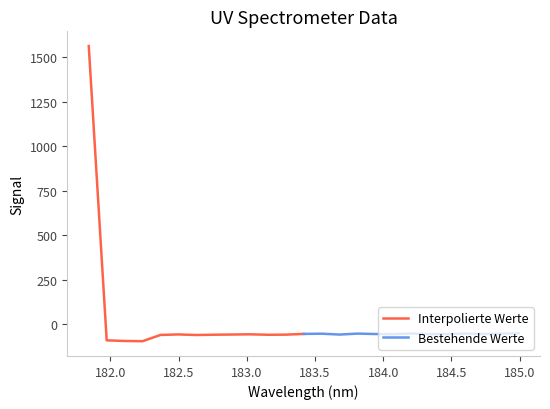

True or false: Bestehende Werte and Interpolierte Werte intersect in this chart.

True